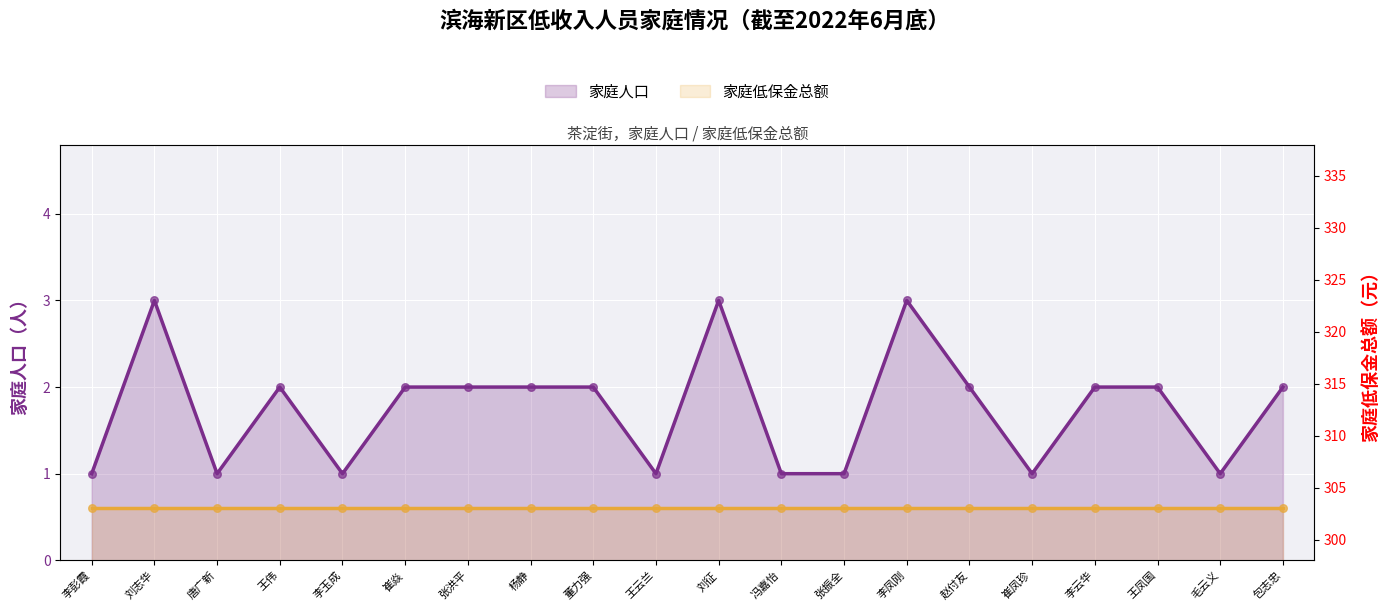

At how many categories does at least one series exceed 7?

20